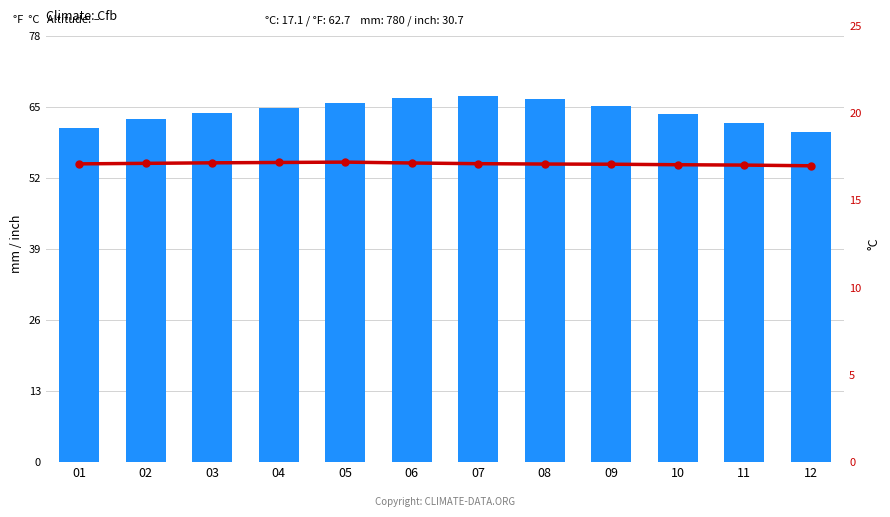

What value does the BME280_humidity series have at 04?

64.9